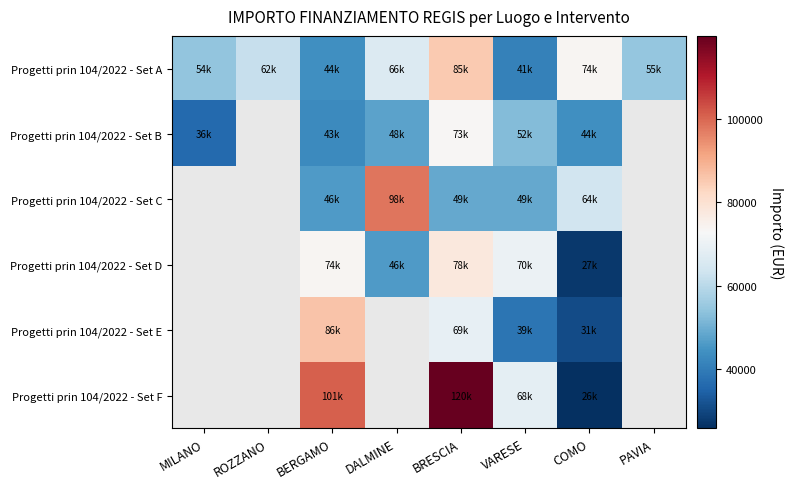

Is the value of Progetti prin 104/2022 - Set D at VARESE greater than the value of Progetti prin 104/2022 - Set F at DALMINE?

No